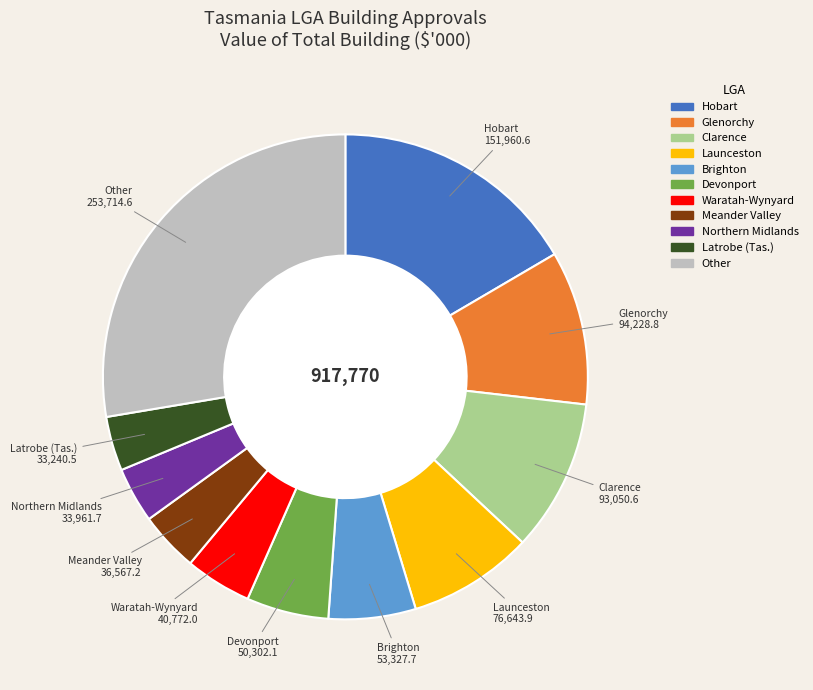

Does any single category account for the majority?

No